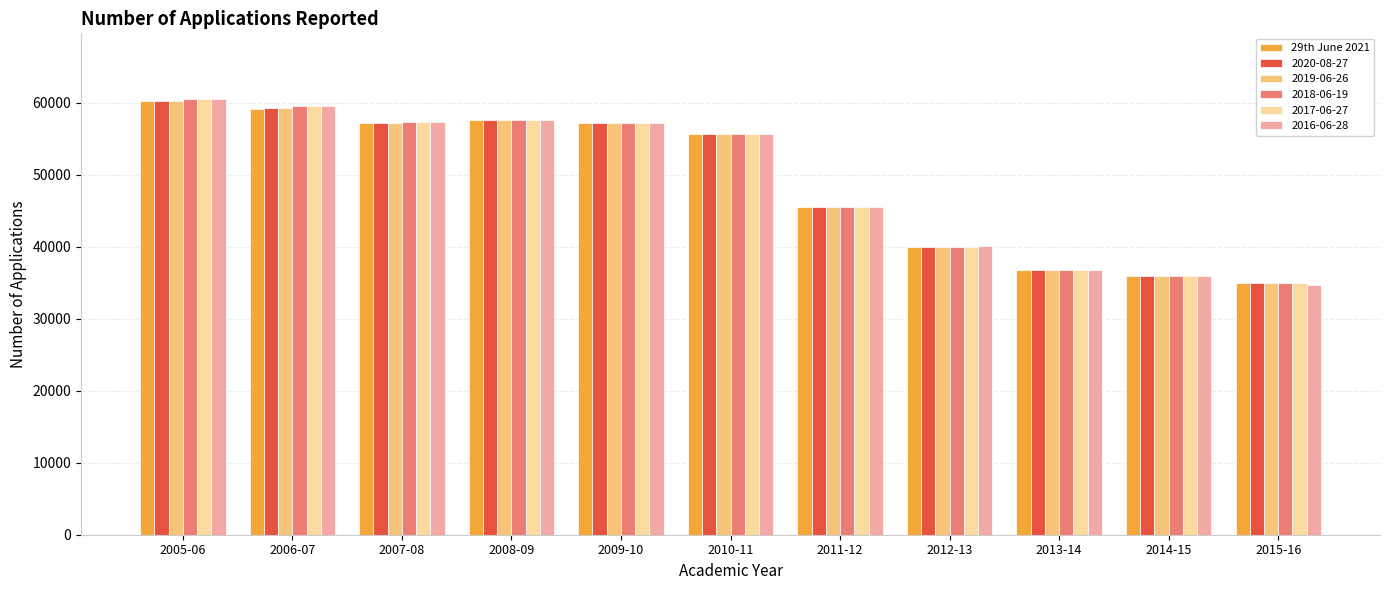

The value of 2017-06-27 at 2013-14 is 36819. True or false?

True